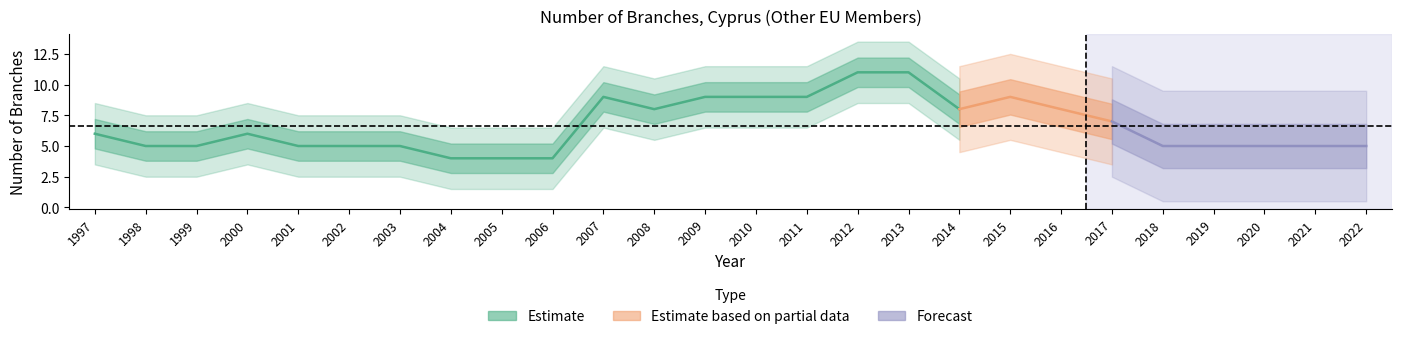

Does the chart display data point markers on the line(s)?

No